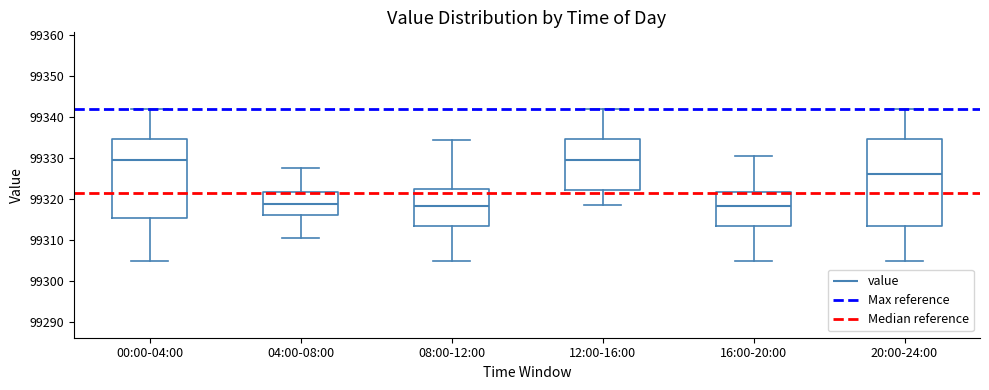

Reading left to right, read every box against the y-axis: the position of its median line, the range the box covers, and the ends of its whiskers. The values are not printed on the chart, so give them approximately, as read against the axis.

00:00-04:00: median 99330, box 99315 to 99335, whiskers 99305 to 99342
04:00-08:00: median 99319, box 99316 to 99322, whiskers 99311 to 99328
08:00-12:00: median 99318, box 99314 to 99323, whiskers 99305 to 99334
12:00-16:00: median 99330, box 99322 to 99335, whiskers 99319 to 99342
16:00-20:00: median 99318, box 99314 to 99322, whiskers 99305 to 99331
20:00-24:00: median 99326, box 99314 to 99335, whiskers 99305 to 99342